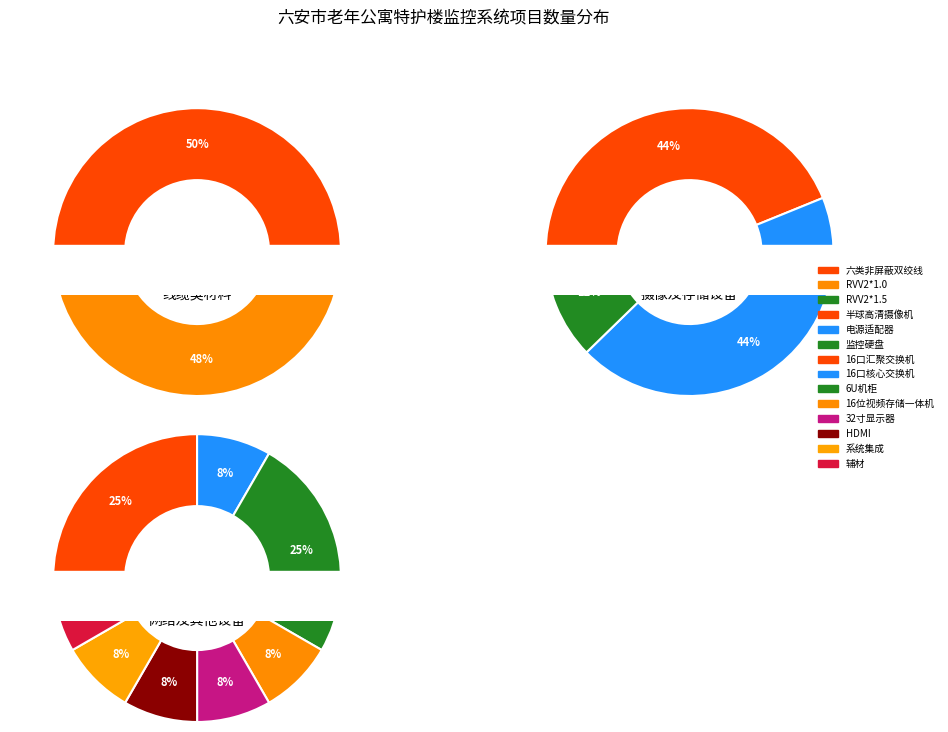

What is the change in value from 16位视频存储一体机 to 监控硬盘?

+6